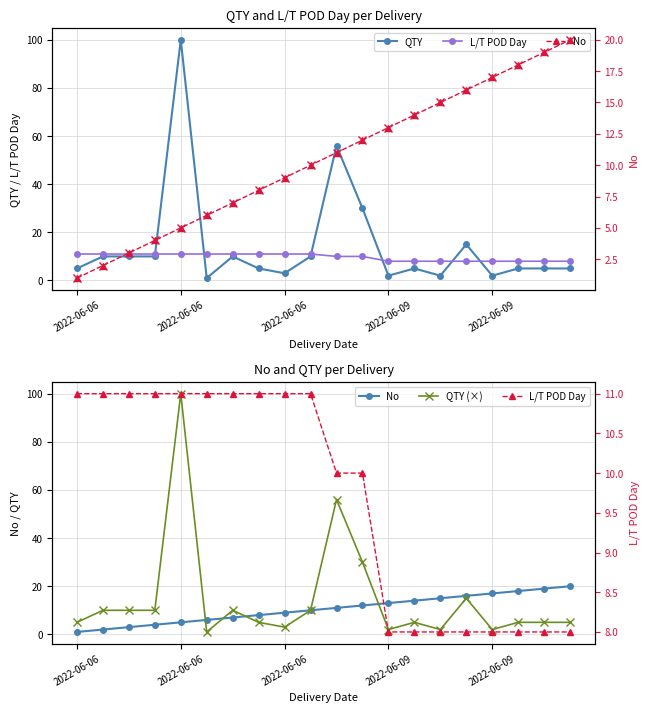

How many values in the QTY series are below 5?

5